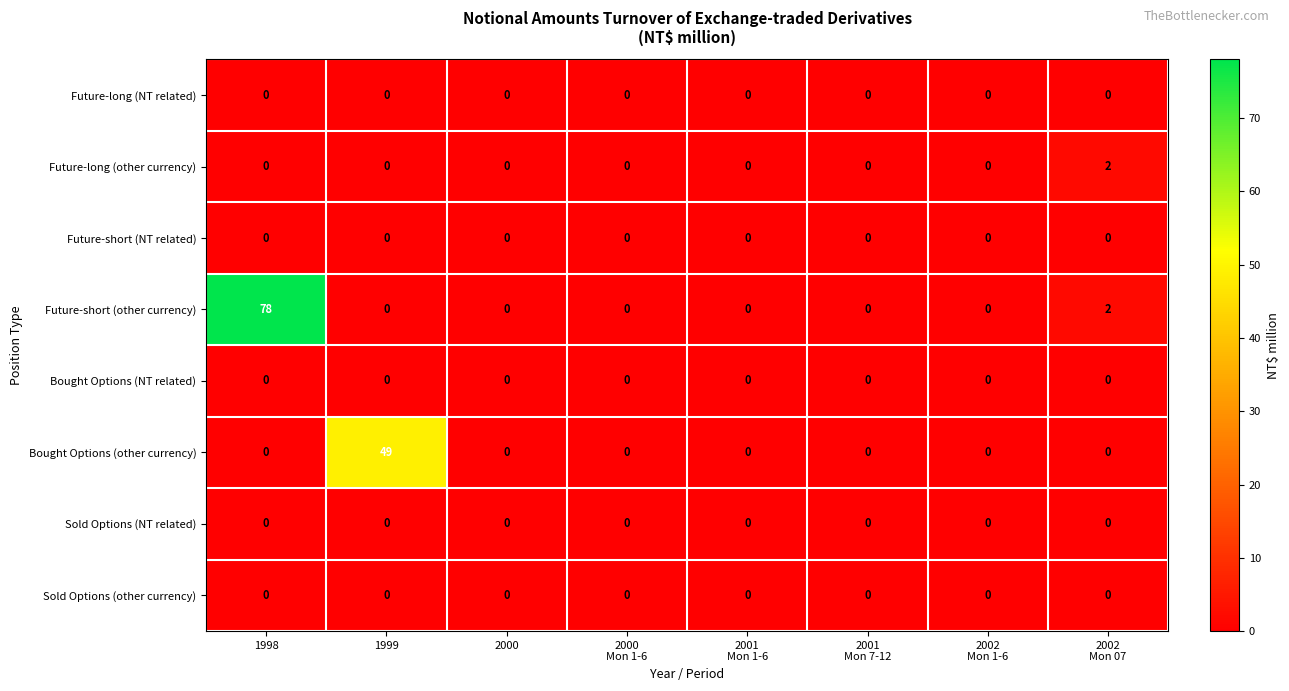

At which category is the sum across all series the highest?

1998